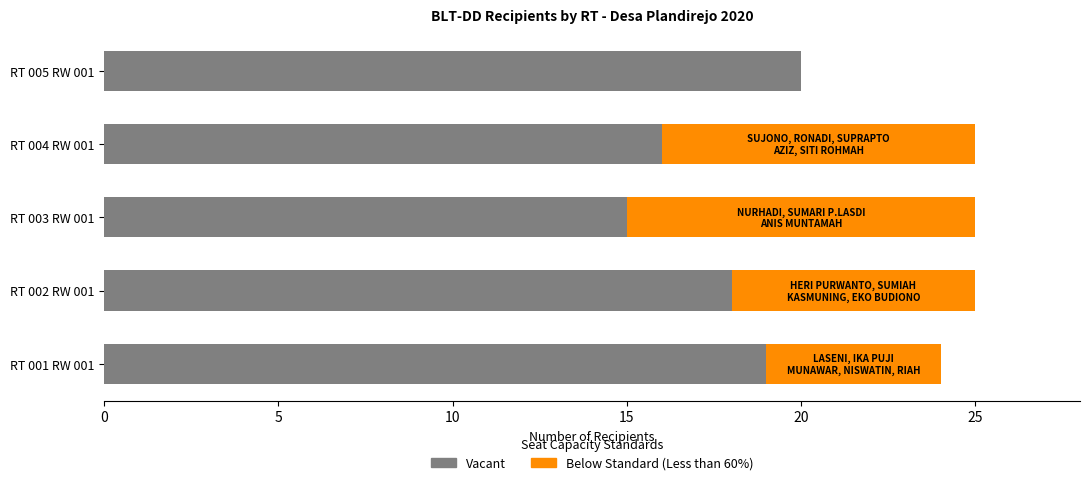

What is the total value across all series at RT 004 RW 001?

34